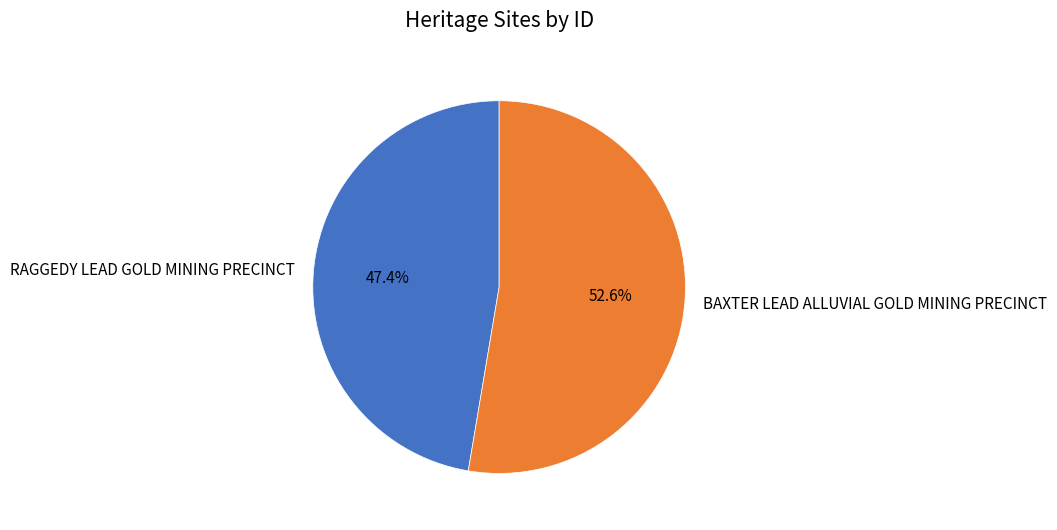

Approximately how many times larger is the value at BAXTER LEAD ALLUVIAL GOLD MINING PRECINCT compared to RAGGEDY LEAD GOLD MINING PRECINCT?

1.1